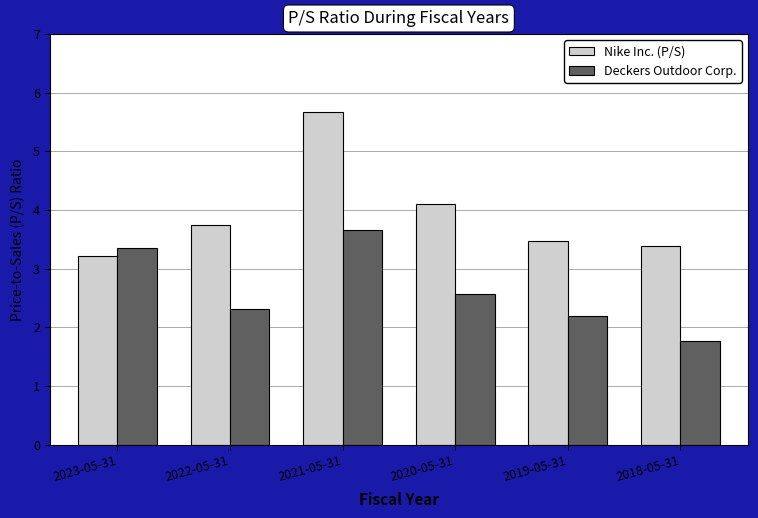

What is the difference between the highest and lowest values at 2020-05-31?

1.5